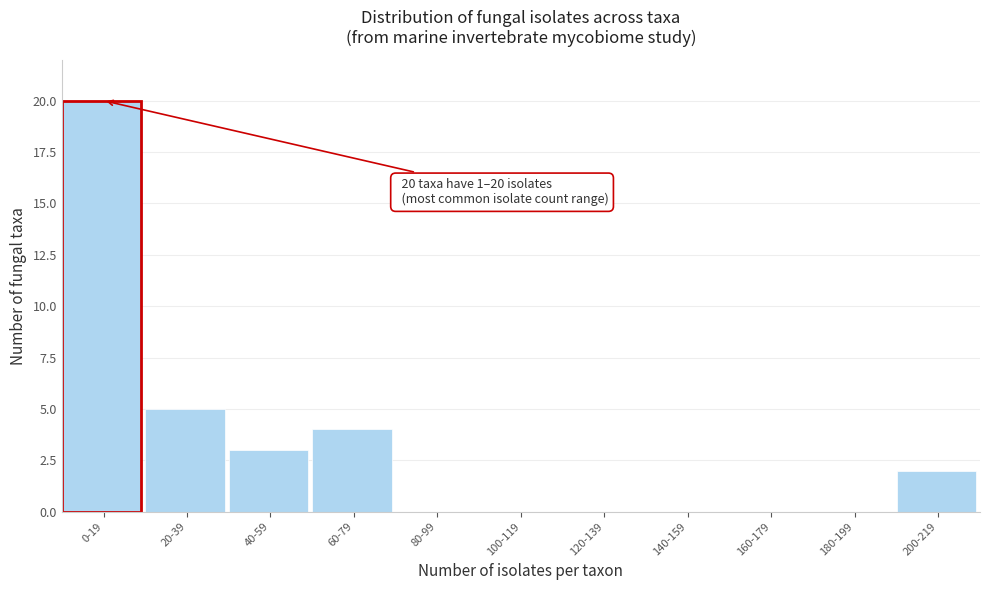

Reading right to left, list all the values displayed in this chart.

200-219=2	180-199=0	160-179=0	140-159=0	120-139=0	100-119=0	80-99=0	60-79=4	40-59=3	20-39=5	0-19=20